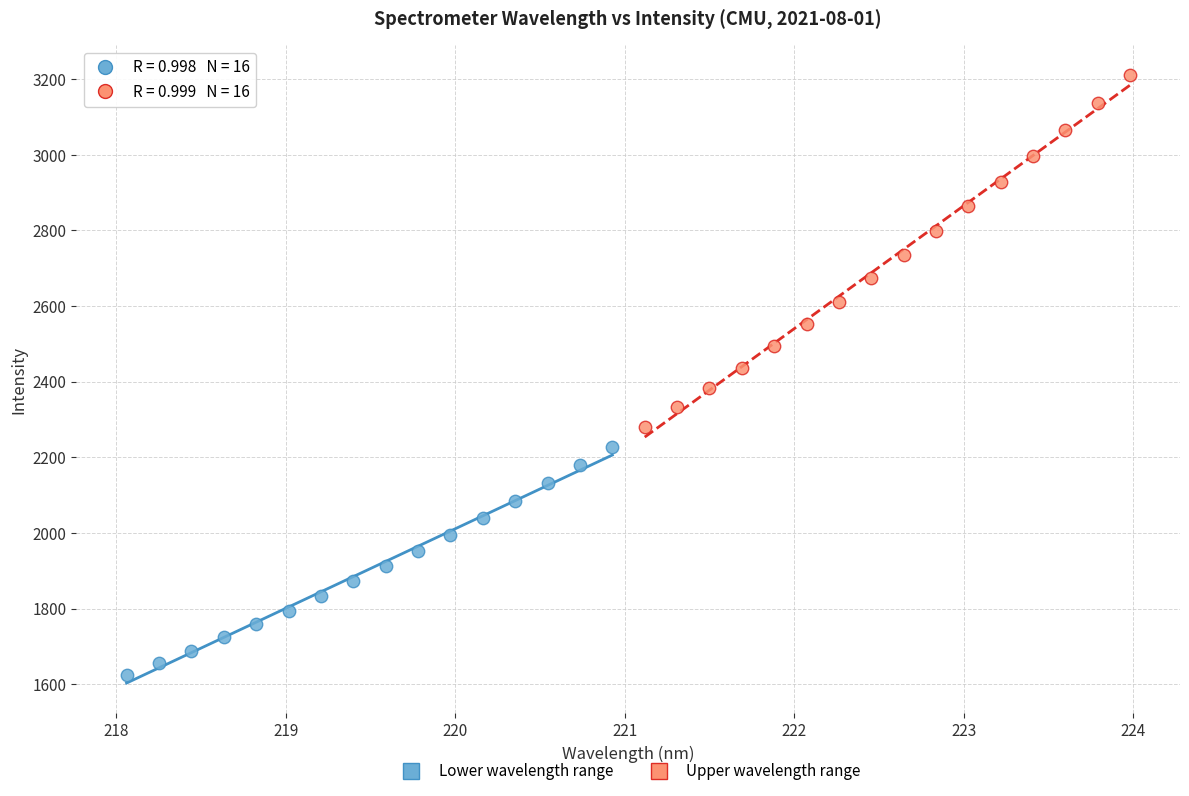

Which series reaches the maximum Y coordinate?

Upper wavelength range